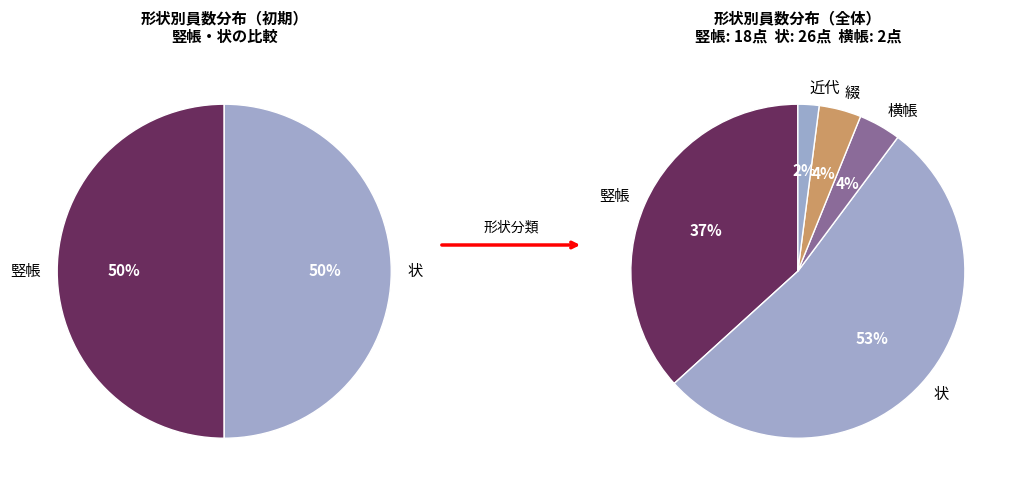

Which slice represents more than half of the pie?

状